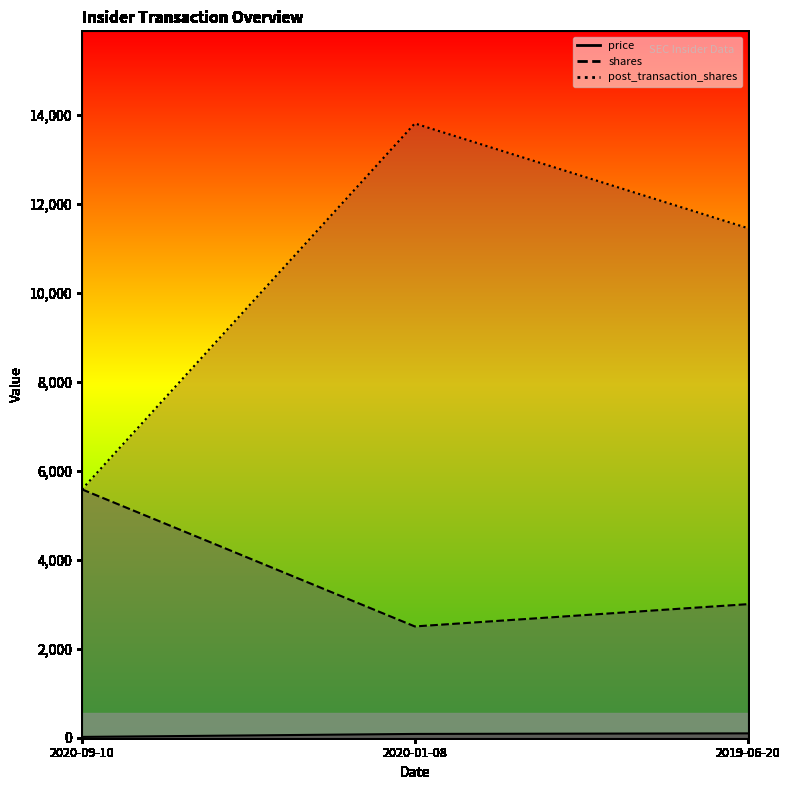

List the series in order of their peak value, highest first.

post_transaction_shares, shares, price